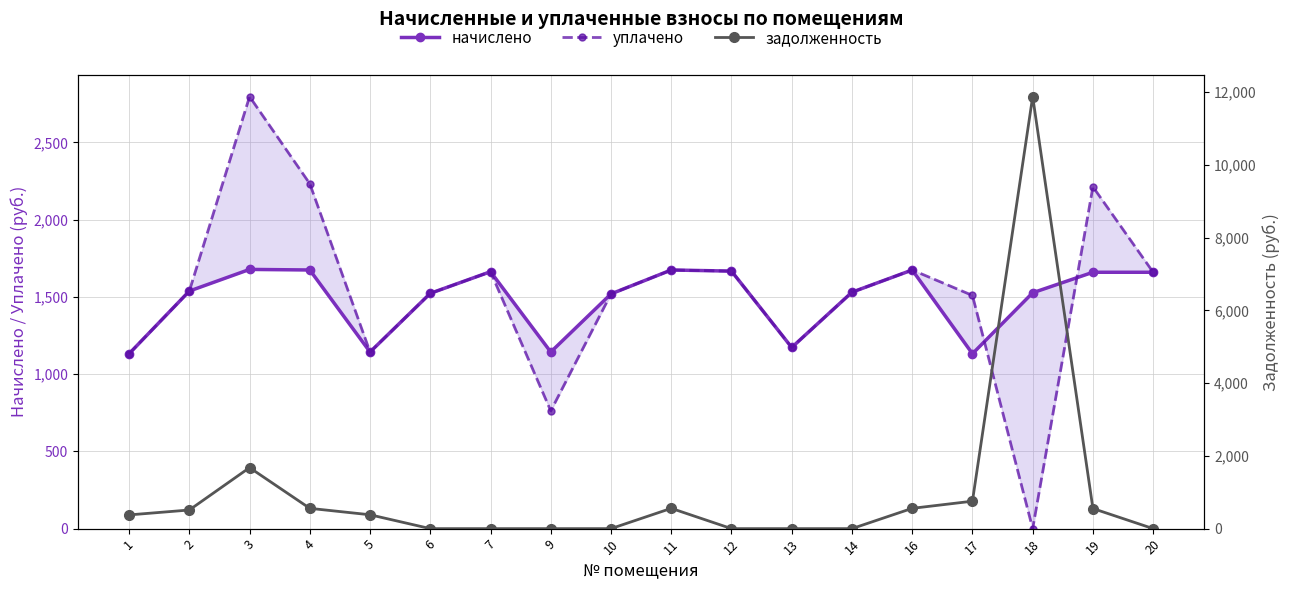

What are all the series names shown in the legend?

начислено, уплачено, задолженность